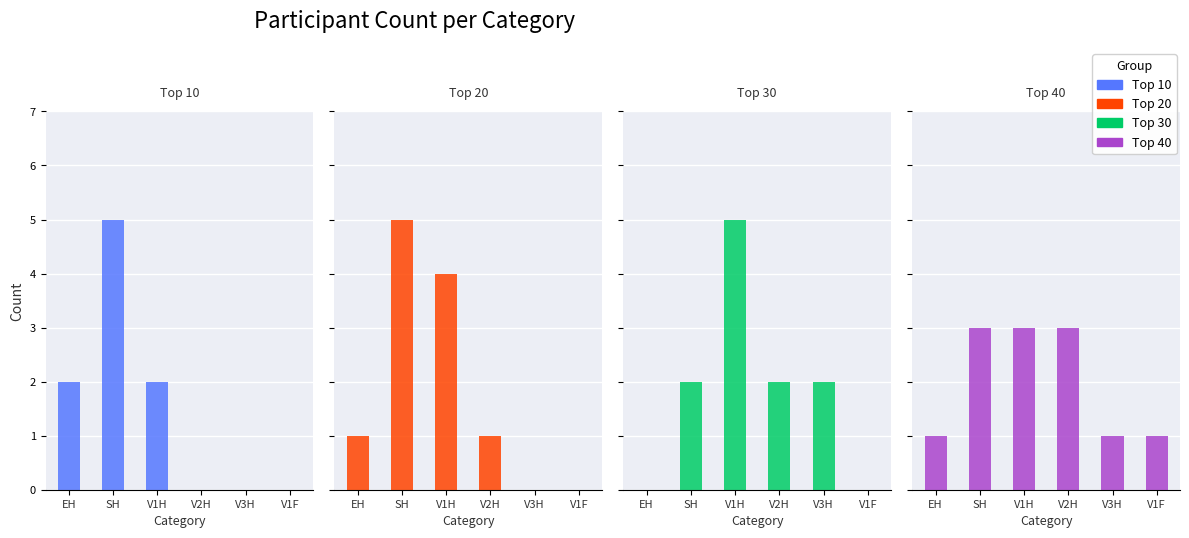

Reading left to right, extract all data points from this chart.

Top 10: 2	5	2	0	0	0
Top 20: 1	5	4	1	0	0
Top 30: 0	2	5	2	2	0
Top 40: 1	3	3	3	1	1